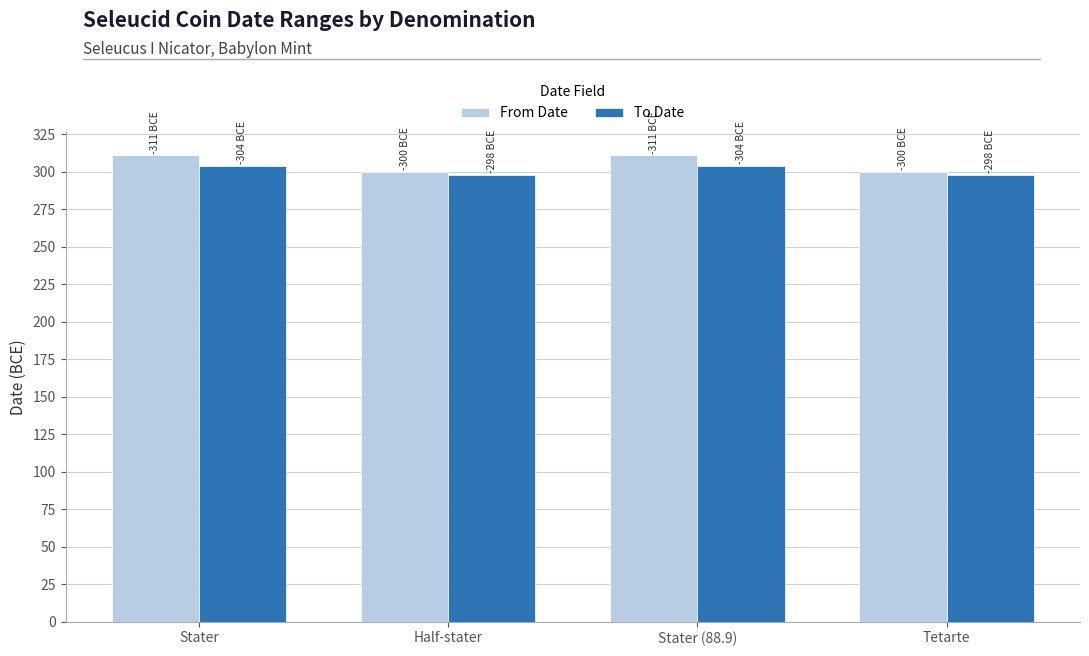

What is the spread (max minus min) of values at Stater (88.9)?

7